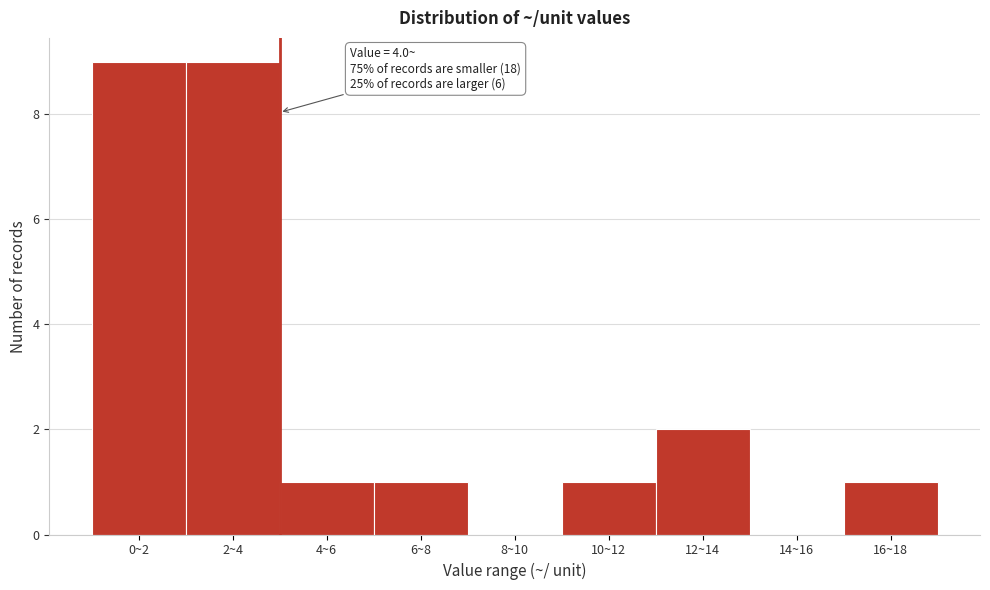

Reading left to right, transcribe all the data shown in this chart.

0~2=9	2~4=9	4~6=1	6~8=1	8~10=0	10~12=1	12~14=2	14~16=0	16~18=1